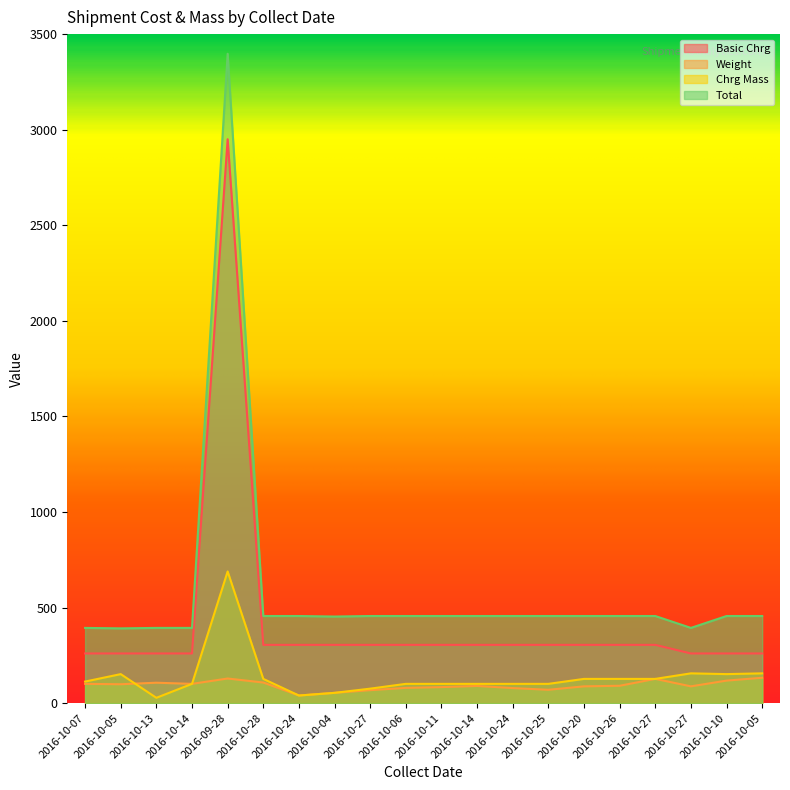

What is the approximate value of Weight at 2016-10-26?

91.0